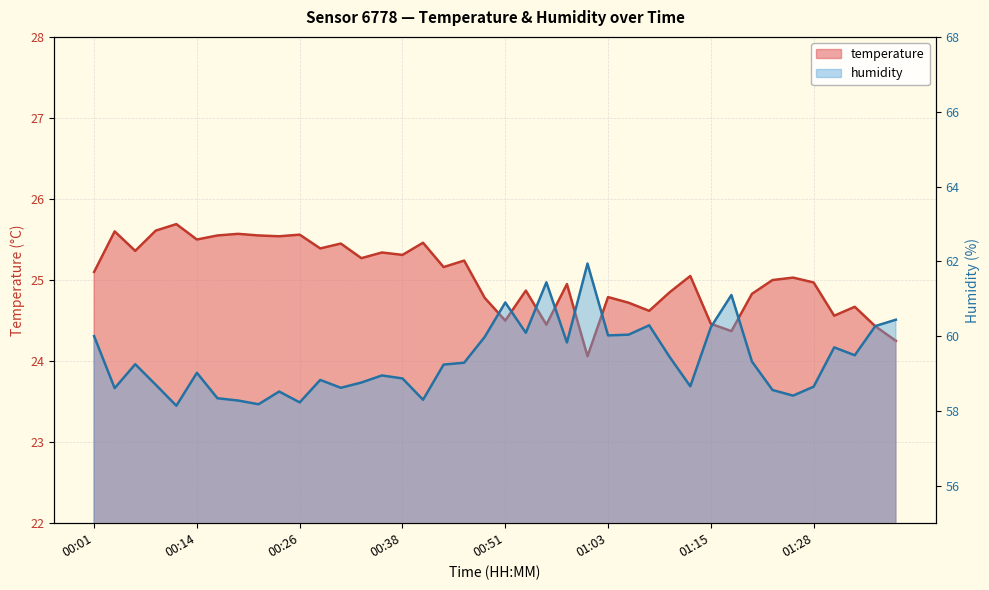

The humidity series shows 38.9 at 00:53. True or false?

False